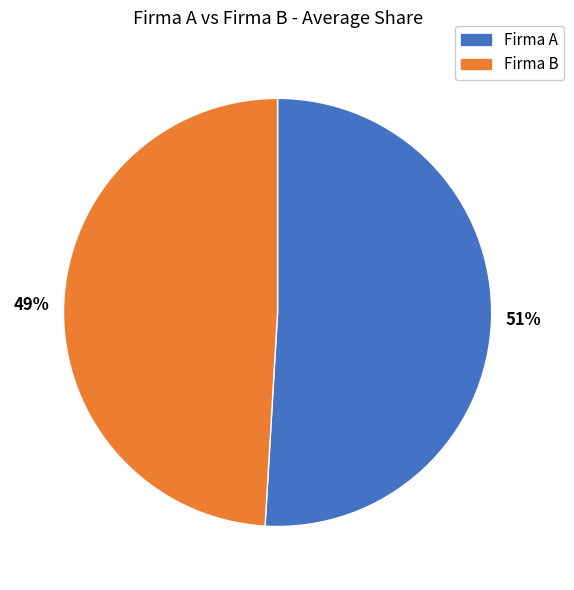

Which category has the biggest portion of the pie?

Firma A